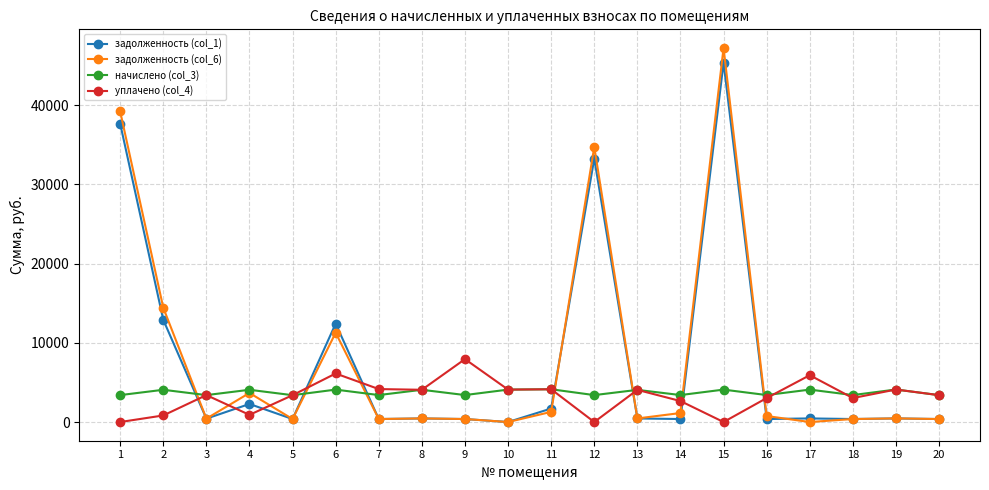

Where do задолженность (col_1) and начислено (col_3) first cross each other?

2 and 3